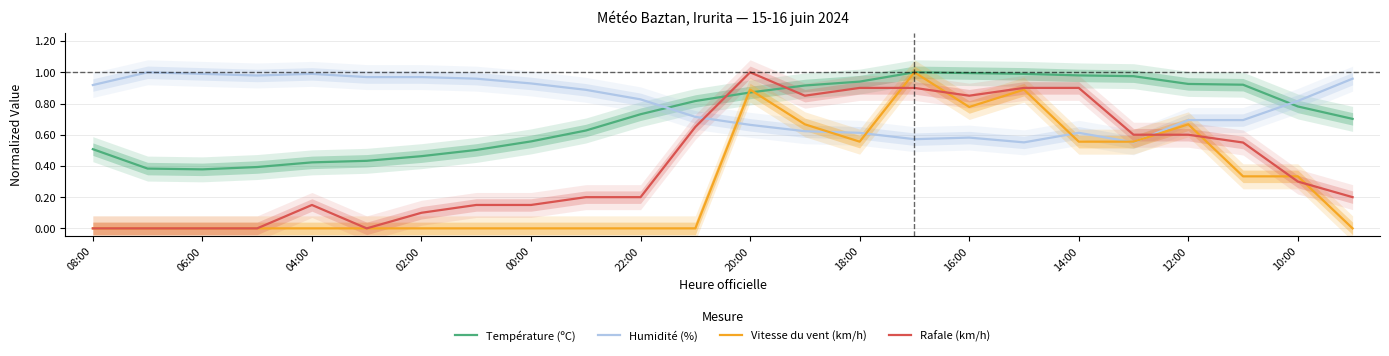

At which label is Humidité (%) closest to 0?

17